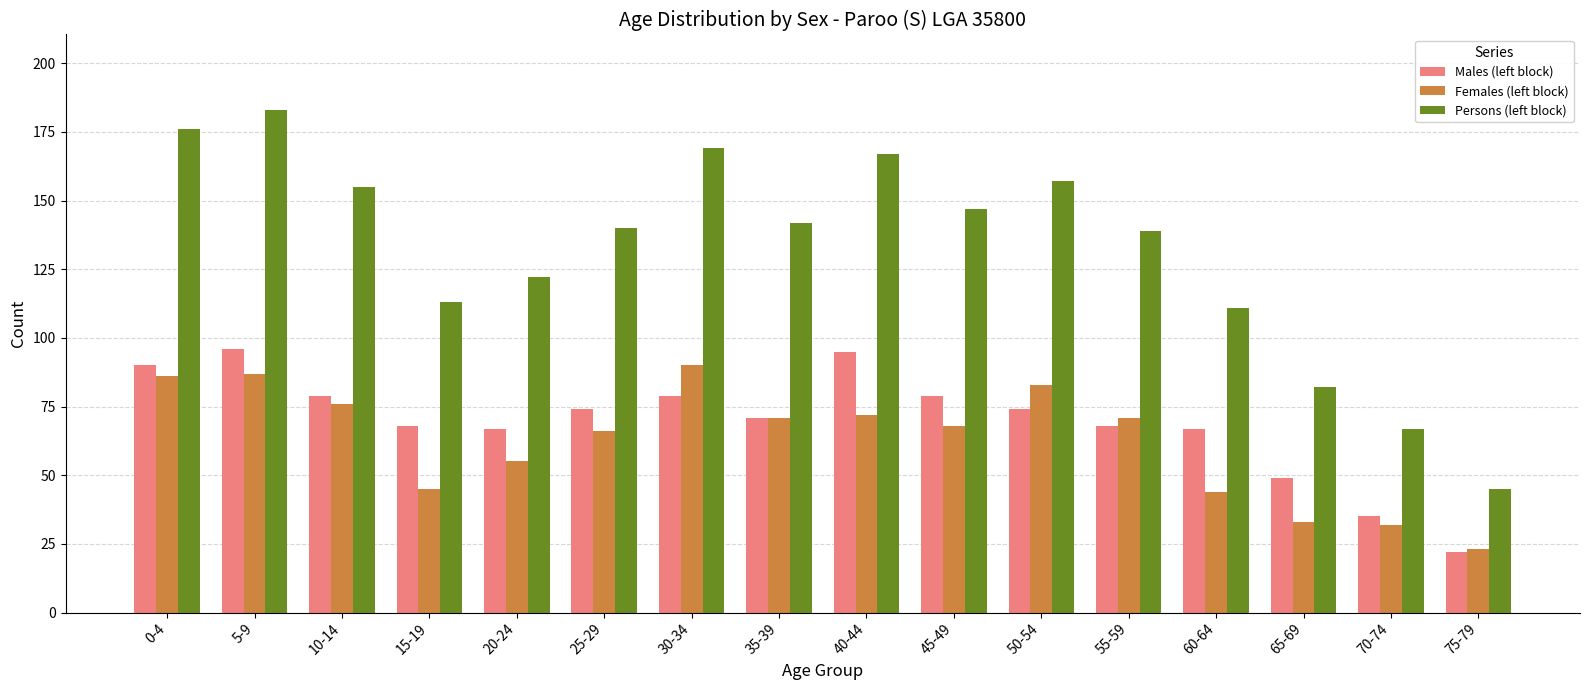

How many distinct data groups are displayed?

3